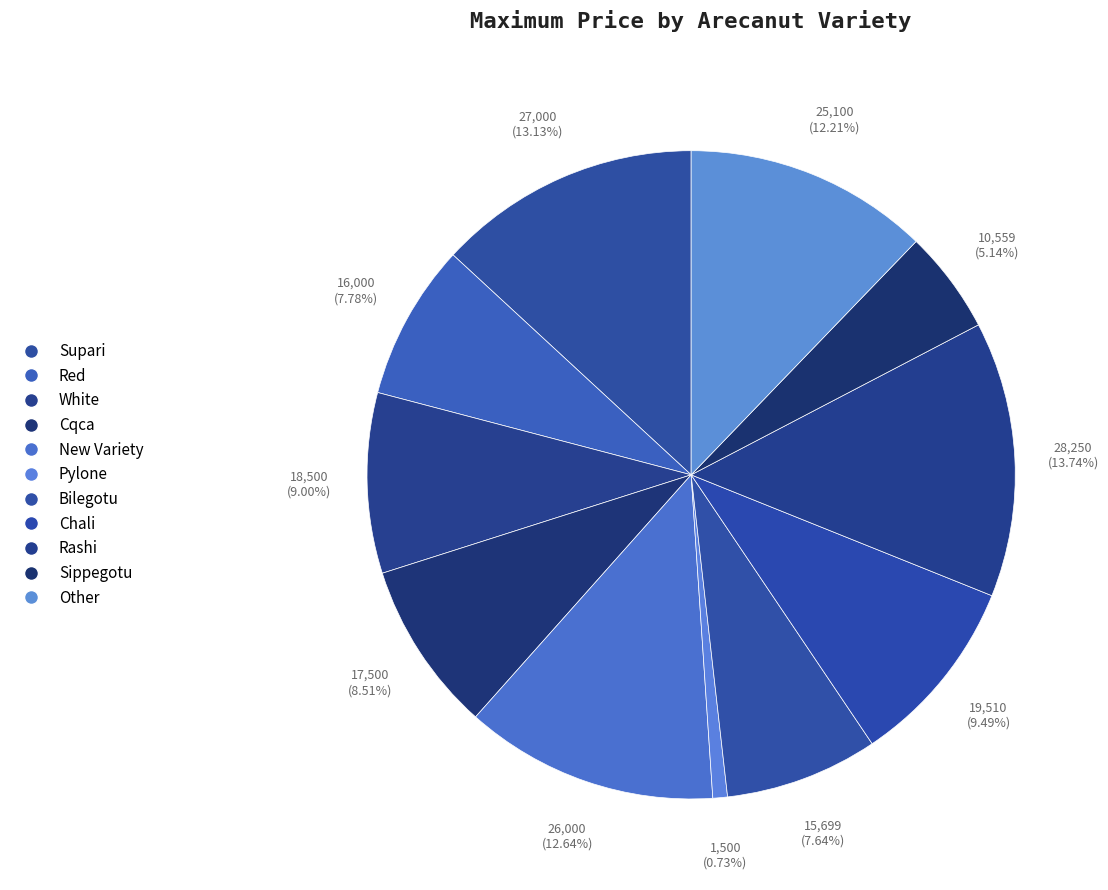

How many segments does this pie chart have?

11